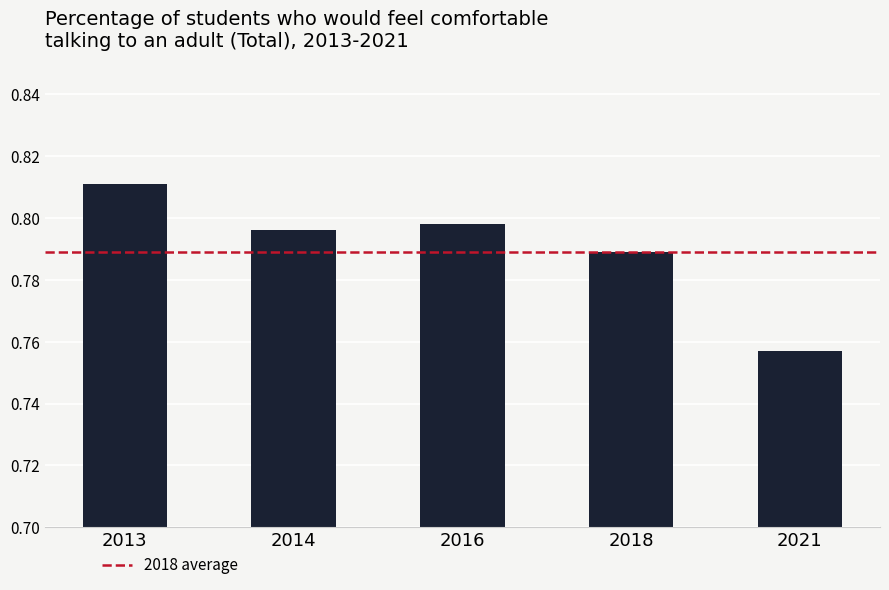

What is the difference between the maximum and minimum values?

0.1